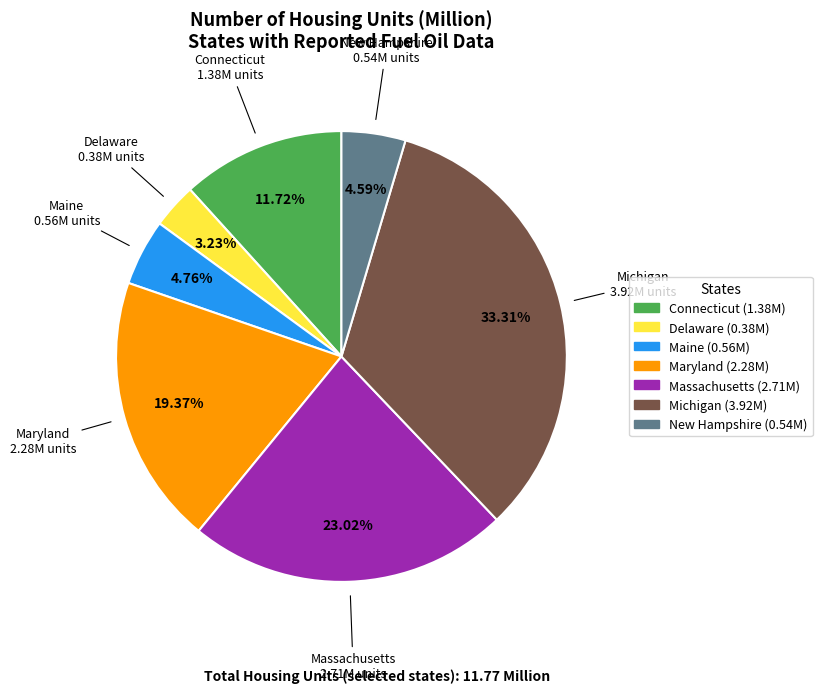

Between New Hampshire and Delaware, which is larger?

New Hampshire